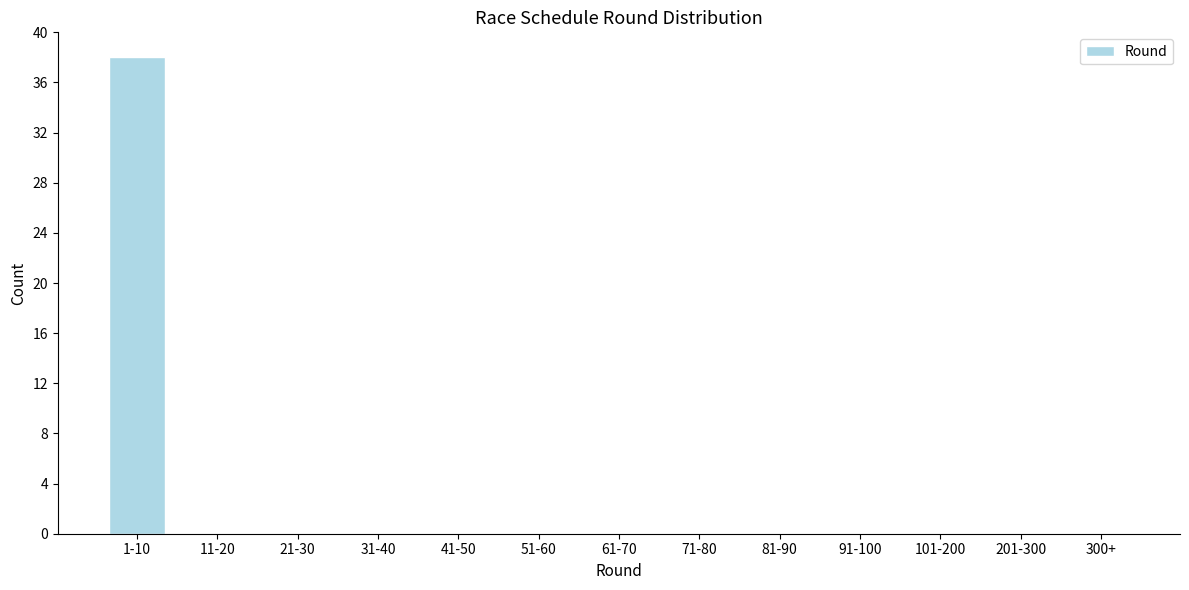

Reading right to left, transcribe all the data shown in this chart.

300+=0	201-300=0	101-200=0	91-100=0	81-90=0	71-80=0	61-70=0	51-60=0	41-50=0	31-40=0	21-30=0	11-20=0	1-10=38